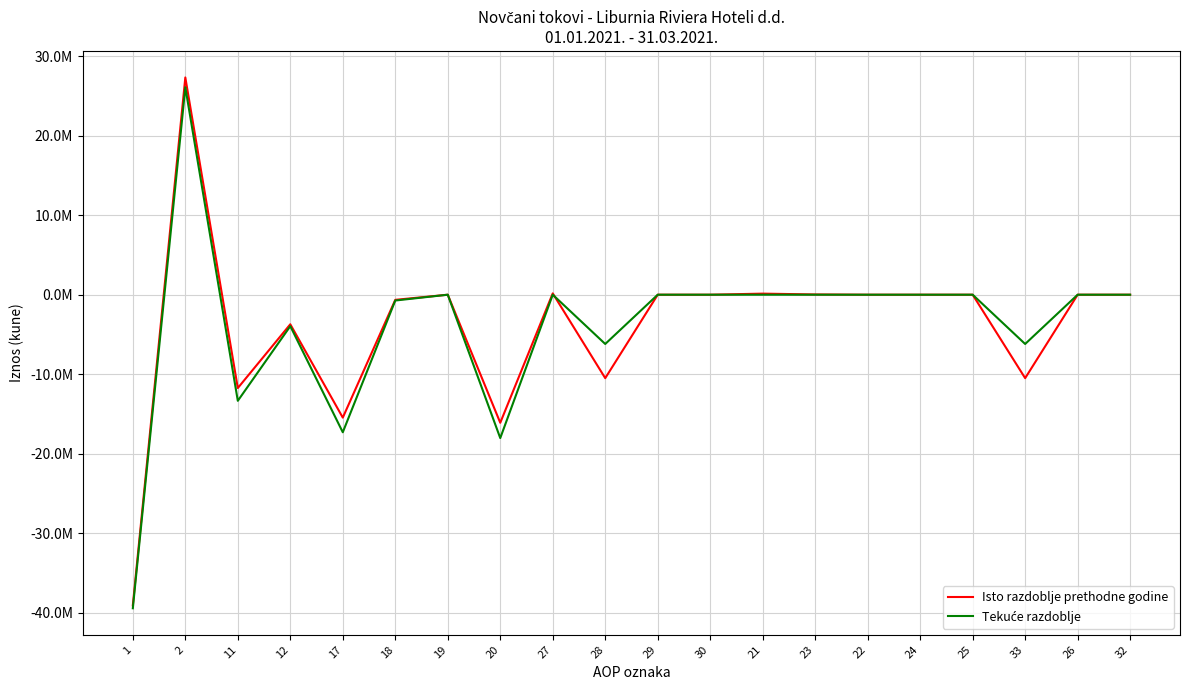

What is the total value across all series at 27?

167753.0